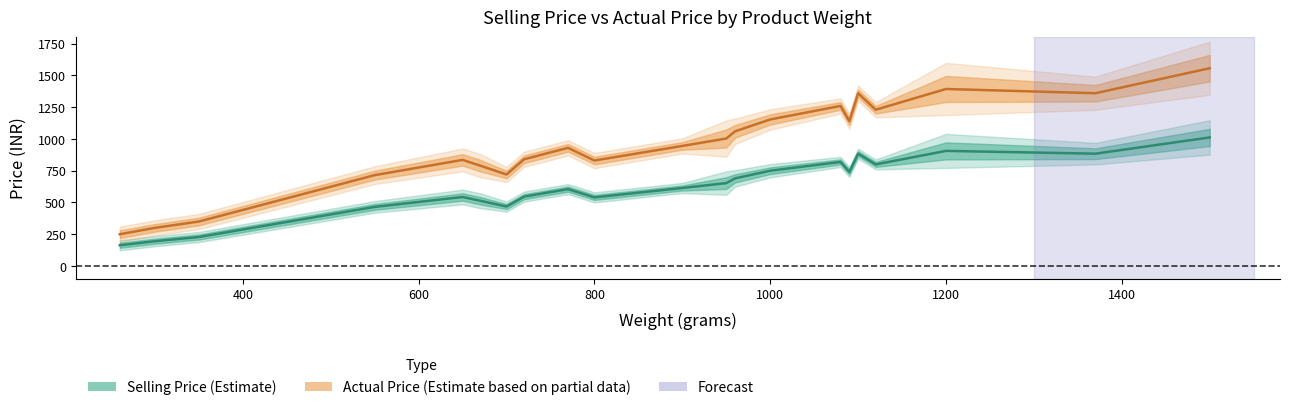

Is it true that Actual Price equals 388 at 950?

False